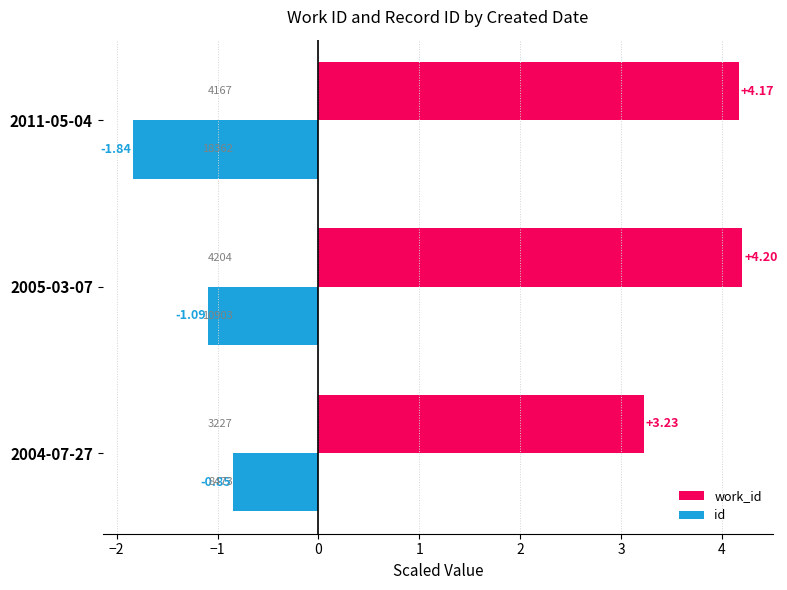

What are all the series names shown in the legend?

work_id, id